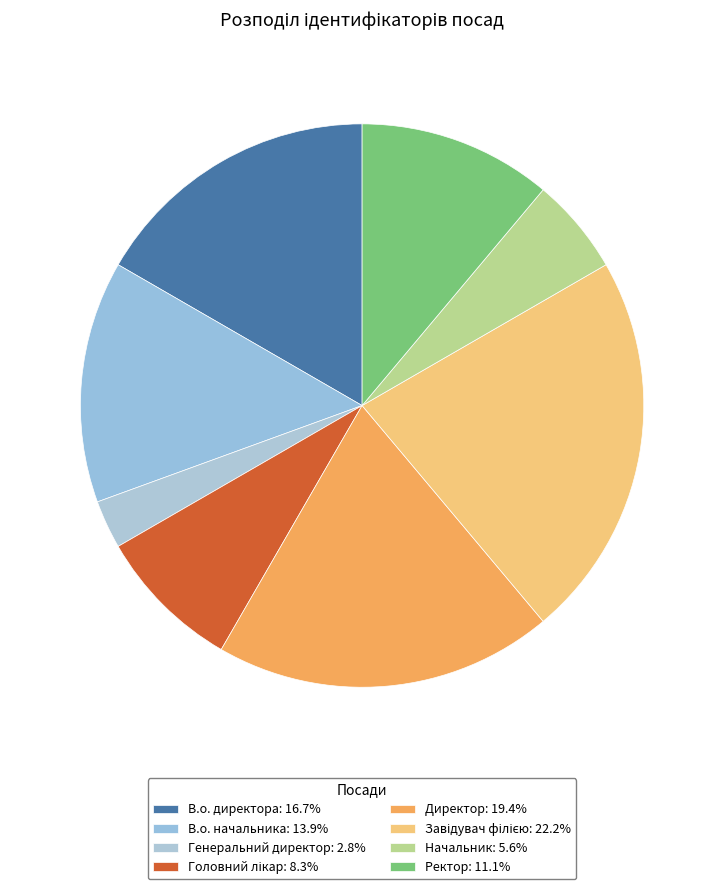

How many slices are in this pie chart?

8